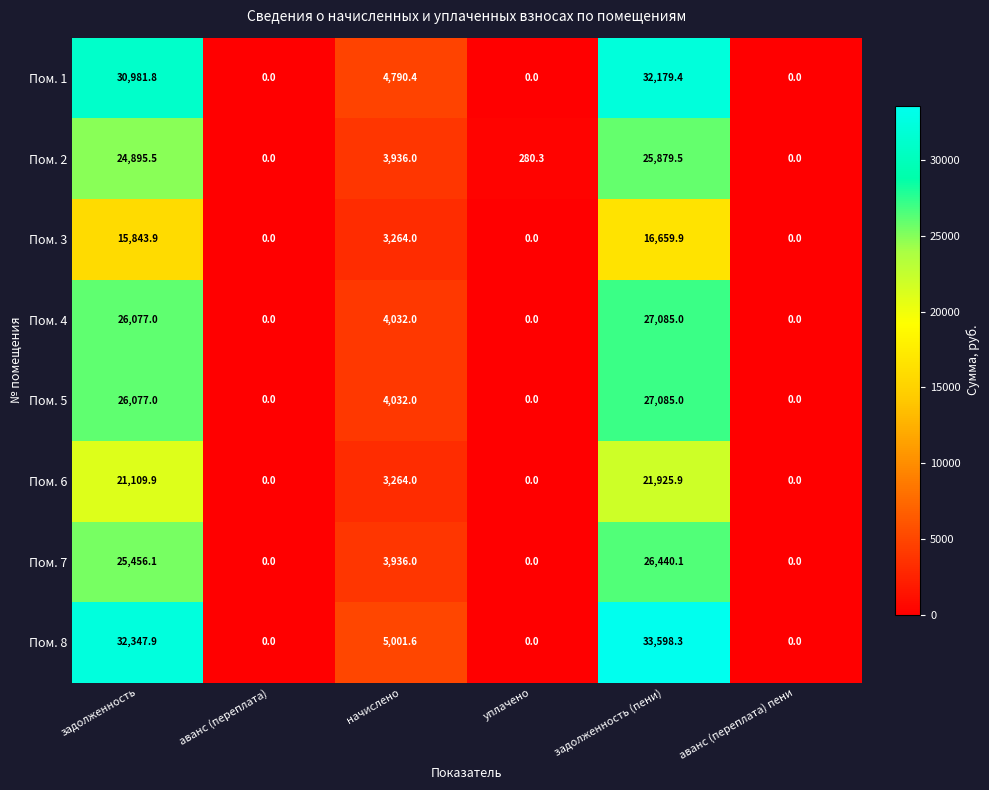

The Пом. 4 series shows -18774.7 at уплачено. True or false?

False